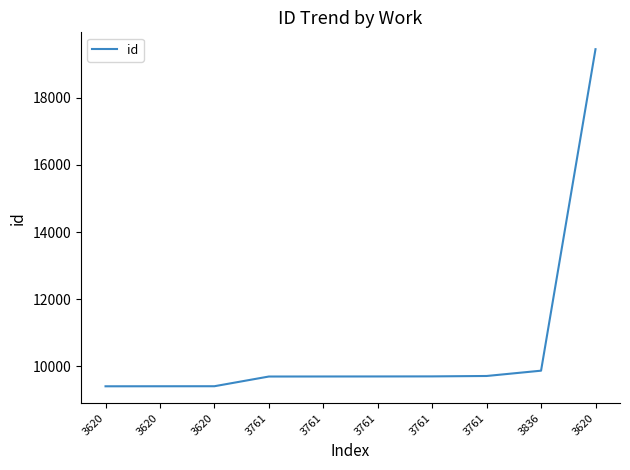

At which label does the data first exceed 9698?

3761